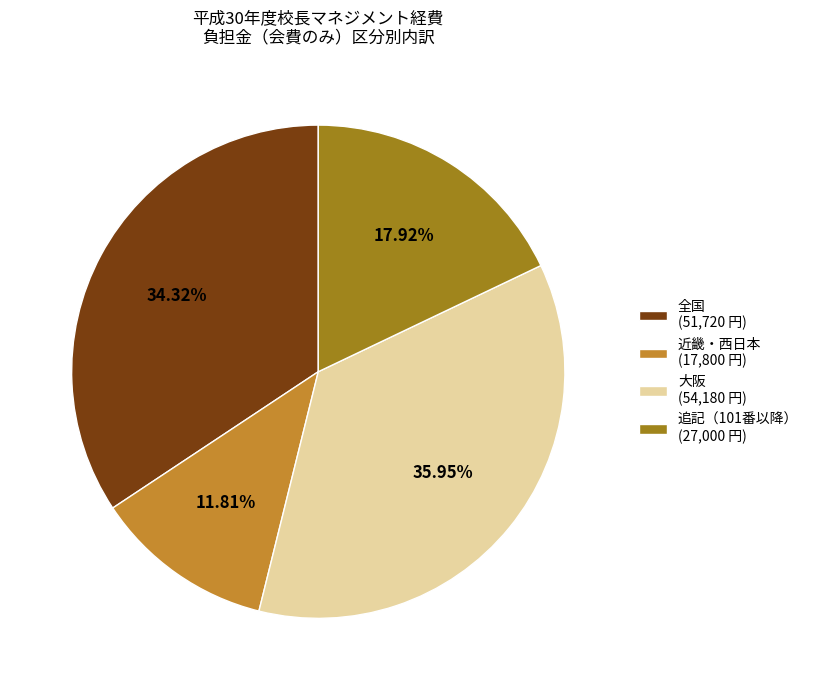

Does any single category account for the majority?

No